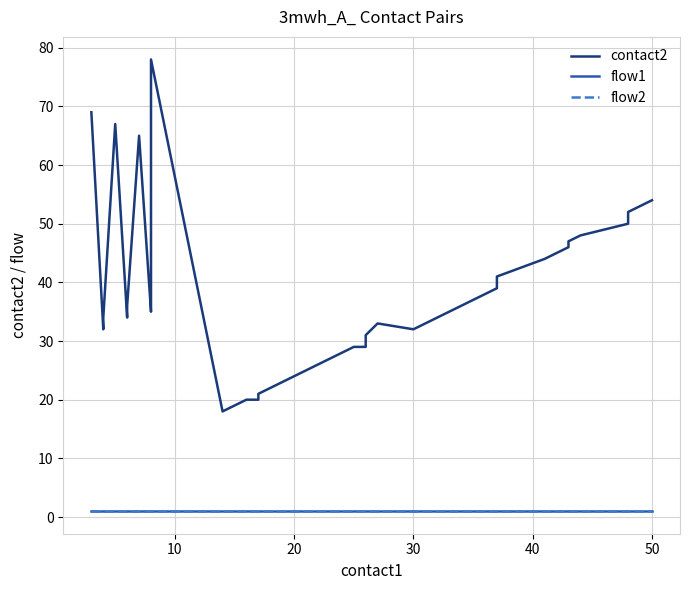

What is the value of the flow2 point at the 18th from the left?

1